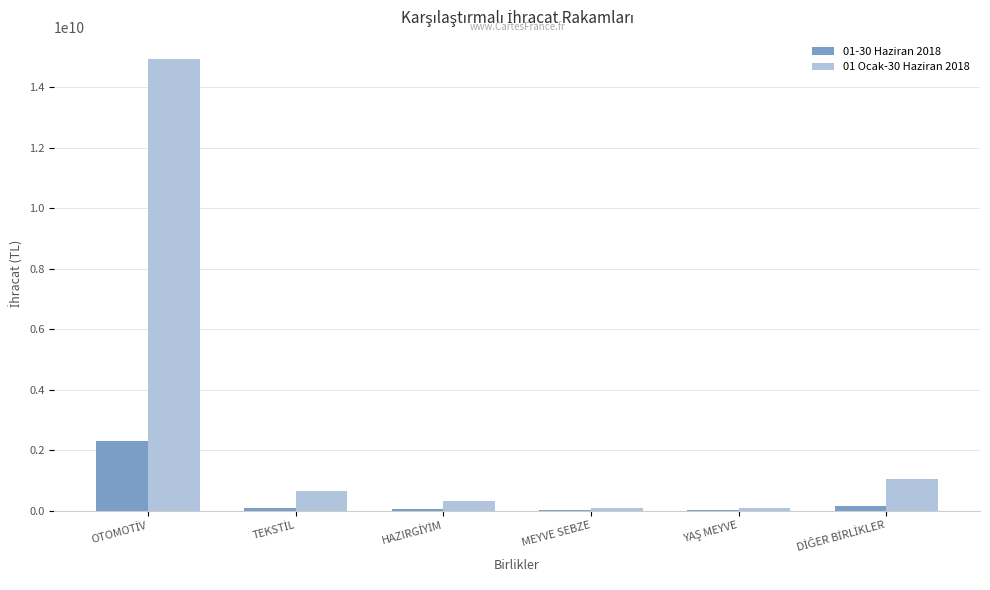

What is the maximum value shown in the chart?

14917733264.2